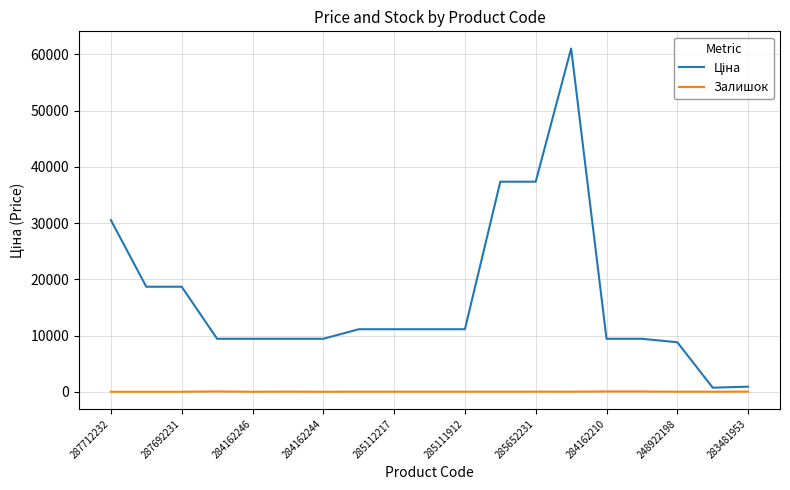

What is the greatest value displayed?

61024.7